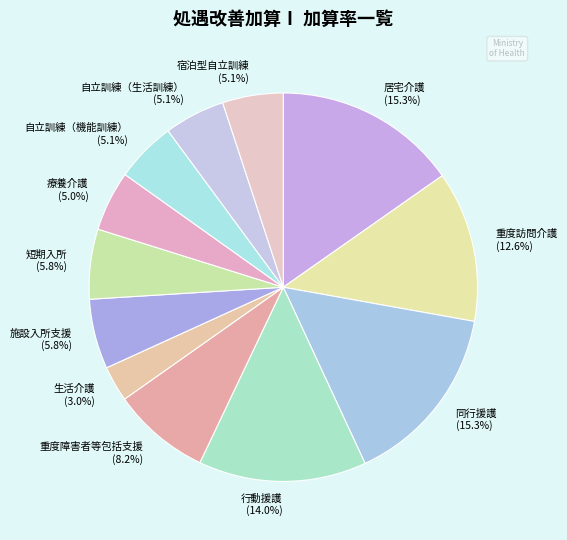

What portion of the pie excludes 療養介護 (5.0%)?

95.0%